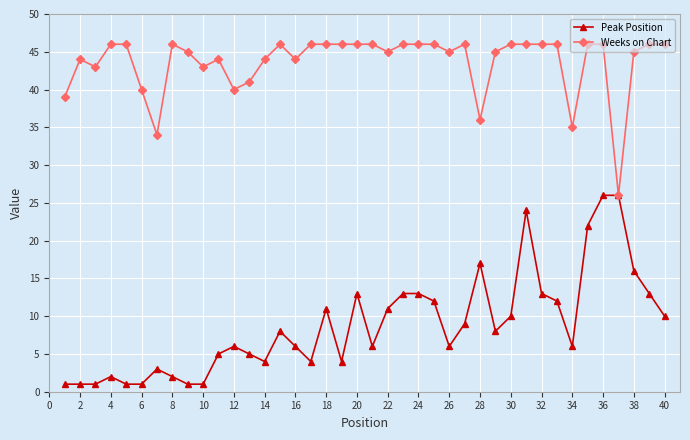

Which series has the widest spread of values?

Peak Position